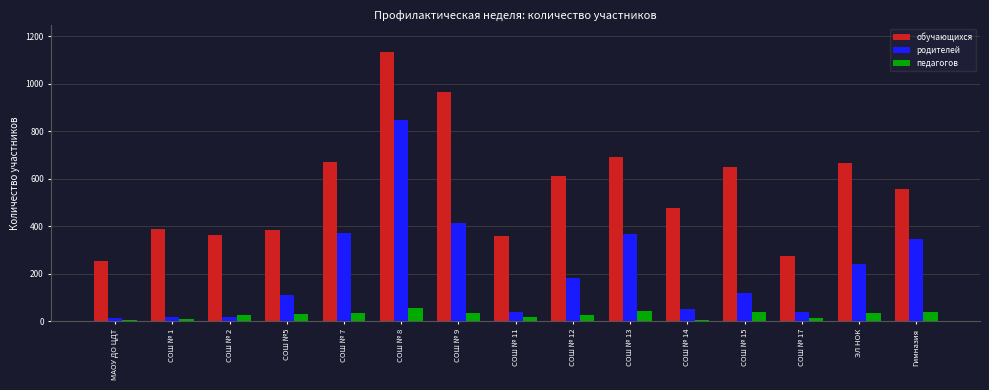

Which series has the widest spread of values?

обучающихся